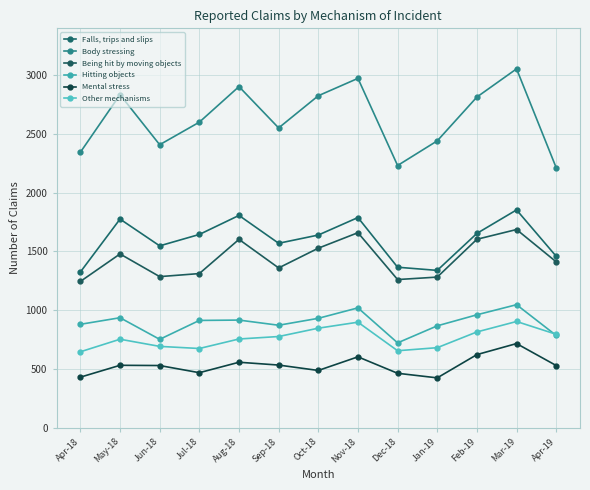

Reading right to left, transcribe all the data shown in this chart.

Falls, trips and slips: Apr-19=1459	Mar-19=1854	Feb-19=1654	Jan-19=1339	Dec-18=1366	Nov-18=1789	Oct-18=1640	Sep-18=1570	Aug-18=1807	Jul-18=1645	Jun-18=1548	May-18=1776	Apr-18=1325
Body stressing: Apr-19=2213	Mar-19=3055	Feb-19=2815	Jan-19=2442	Dec-18=2232	Nov-18=2974	Oct-18=2826	Sep-18=2552	Aug-18=2904	Jul-18=2601	Jun-18=2409	May-18=2835	Apr-18=2345
Being hit by moving objects: Apr-19=1412	Mar-19=1687	Feb-19=1604	Jan-19=1282	Dec-18=1261	Nov-18=1660	Oct-18=1528	Sep-18=1360	Aug-18=1603	Jul-18=1312	Jun-18=1286	May-18=1479	Apr-18=1245
Hitting objects: Apr-19=785	Mar-19=1047	Feb-19=961	Jan-19=867	Dec-18=722	Nov-18=1020	Oct-18=931	Sep-18=872	Aug-18=916	Jul-18=913	Jun-18=752	May-18=936	Apr-18=880
Mental stress: Apr-19=529	Mar-19=716	Feb-19=622	Jan-19=424	Dec-18=463	Nov-18=603	Oct-18=487	Sep-18=533	Aug-18=557	Jul-18=468	Jun-18=529	May-18=531	Apr-18=430
Other mechanisms: Apr-19=795	Mar-19=904	Feb-19=815	Jan-19=681	Dec-18=655	Nov-18=898	Oct-18=847	Sep-18=776	Aug-18=755	Jul-18=674	Jun-18=692	May-18=753	Apr-18=646